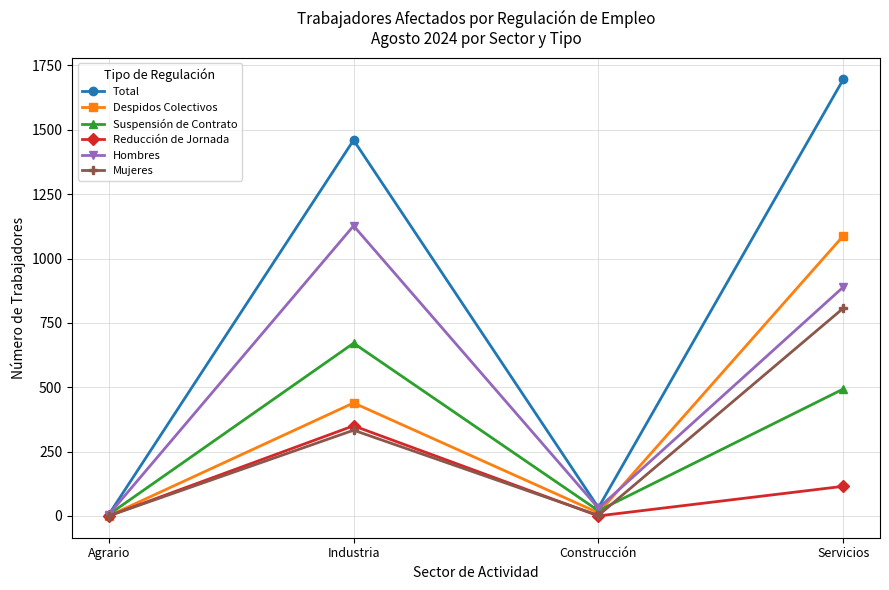

What is the difference between the maximum and minimum values in the Suspensión de Contrato series?

666